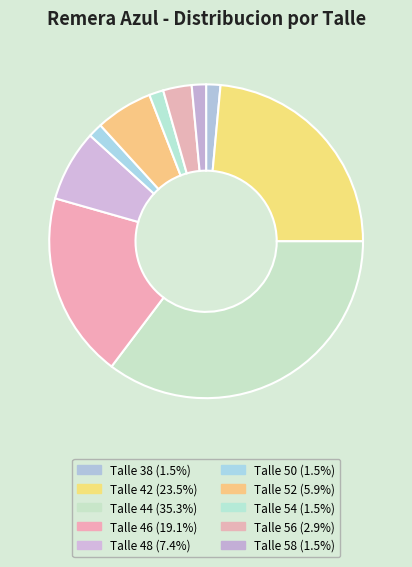

How many slices are in this pie chart?

10